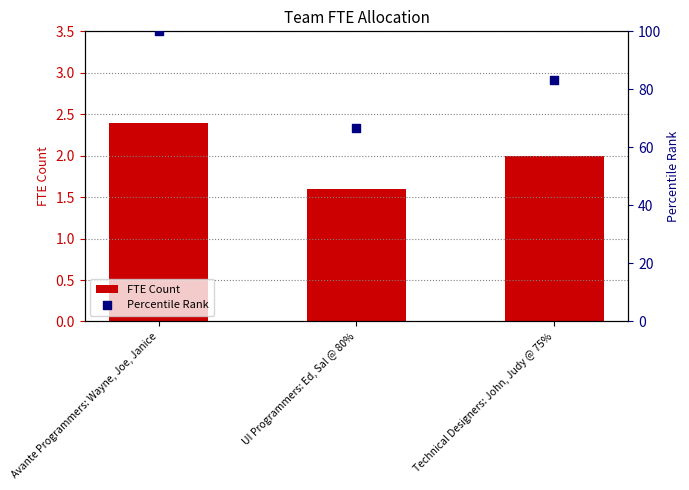

At how many categories does at least one series exceed 25?

3